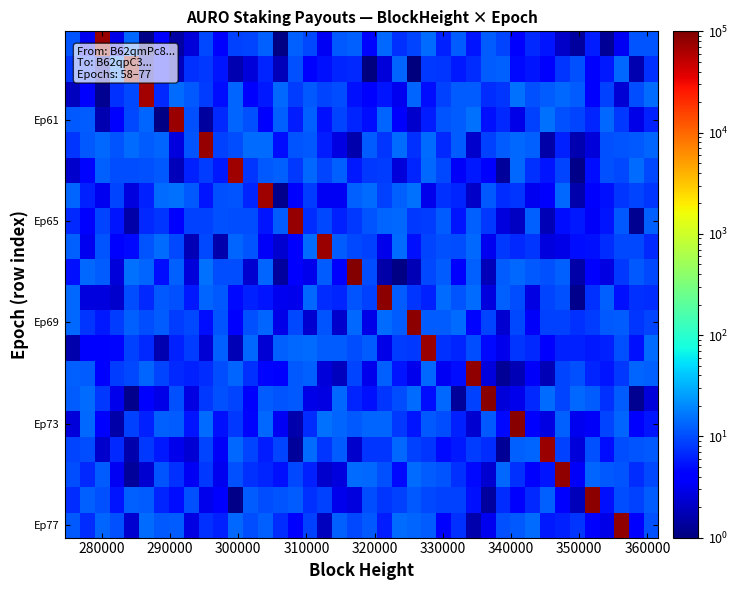

How many series are shown in this chart?

20